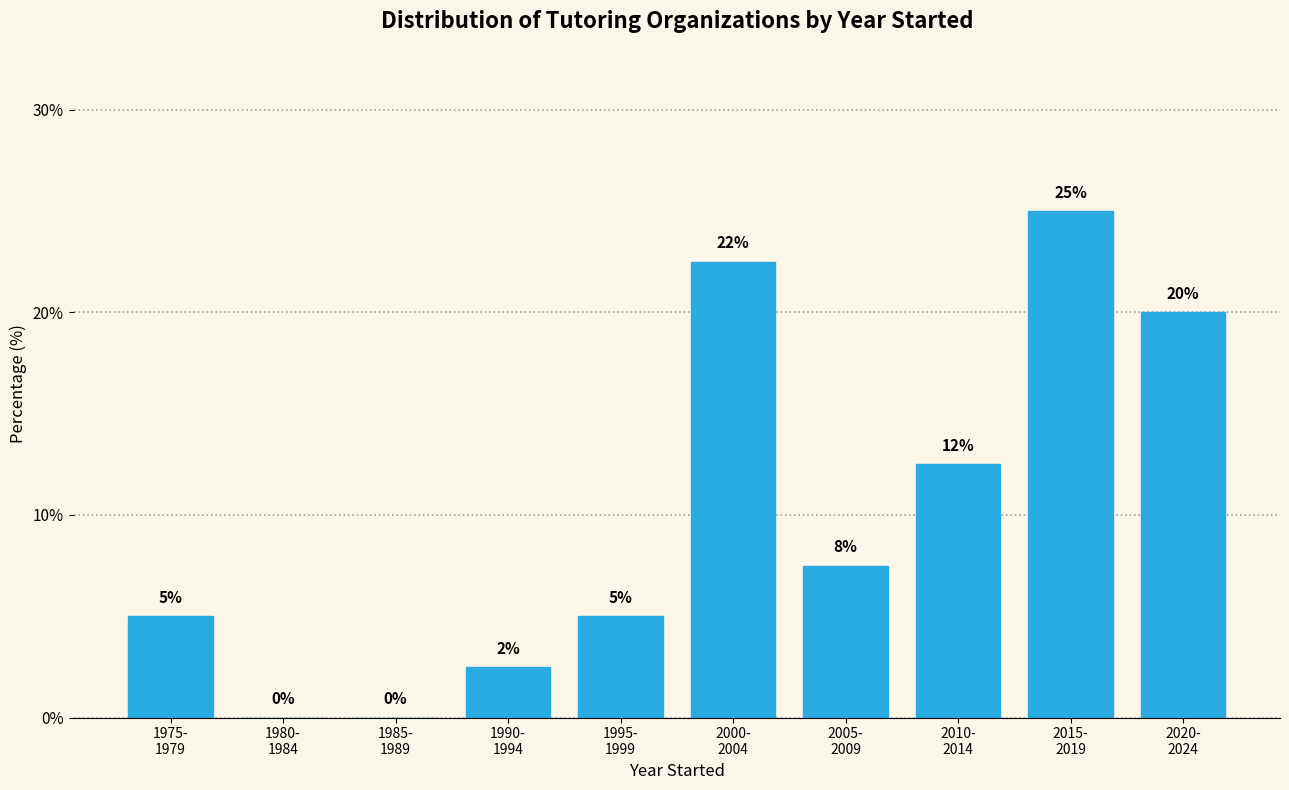

What is the greatest value displayed?

25.0